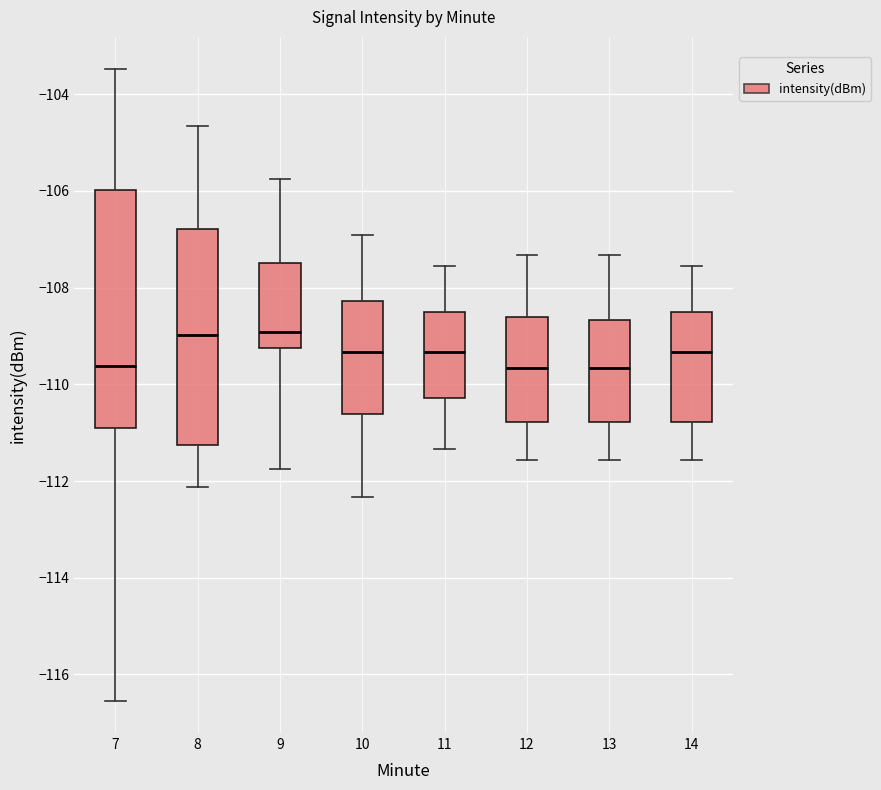

Reading left to right, read every box against the y-axis: the position of its median line, the range the box covers, and the ends of its whiskers. The values are not printed on the chart, so give them approximately, as read against the axis.

7: median -109.6, box -111.0 to -106.0, whiskers -116.6 to -103.4
8: median -109.0, box -111.2 to -106.8, whiskers -112.2 to -104.6
9: median -109.0, box -109.2 to -107.4, whiskers -111.8 to -105.8
10: median -109.4, box -110.6 to -108.2, whiskers -112.4 to -107.0
11: median -109.4, box -110.2 to -108.4, whiskers -111.4 to -107.6
12: median -109.6, box -110.8 to -108.6, whiskers -111.6 to -107.4
13: median -109.6, box -110.8 to -108.6, whiskers -111.6 to -107.4
14: median -109.4, box -110.8 to -108.4, whiskers -111.6 to -107.6